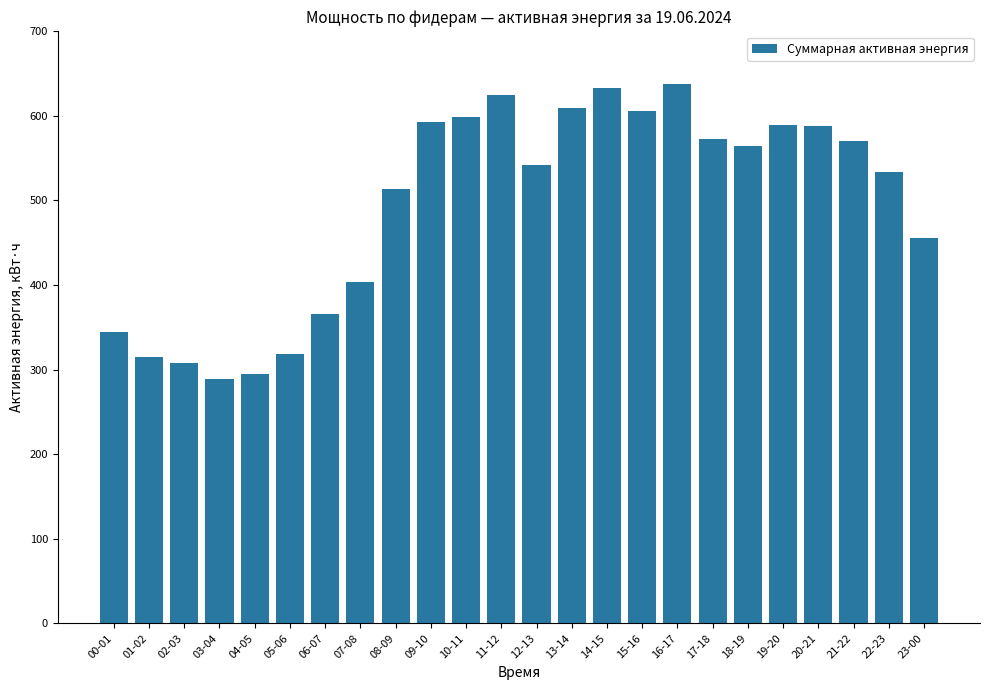

True or false: the data shows 231.9 at 09-10.

False